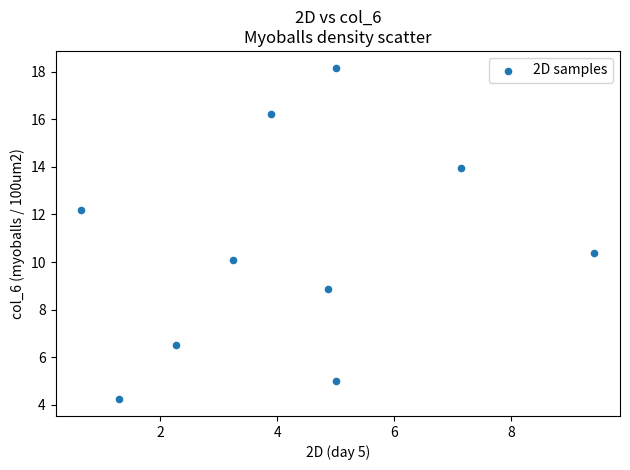

What Y value in the scatter plot is closest to 11?

10.4